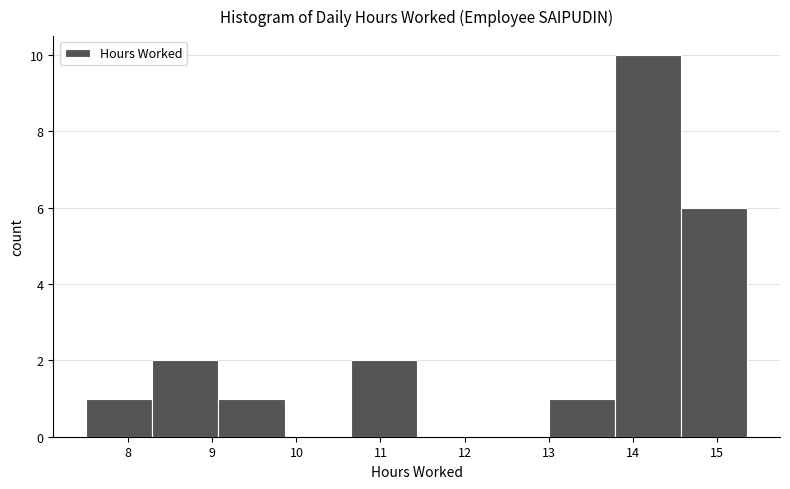

Over which range of the x-axis is the bar tallest?

13.8 to 14.6